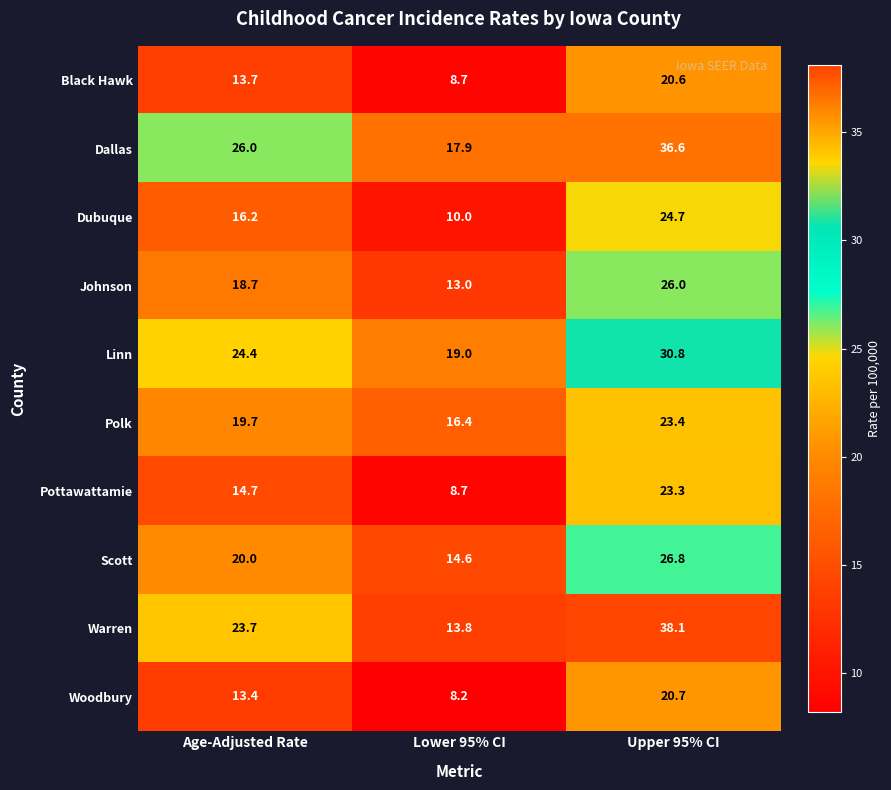

Reading left to right, list all the values displayed in this chart.

Black Hawk: 13.7	8.7	20.6
Dallas: 26.0	17.9	36.6
Dubuque: 16.2	10.0	24.7
Johnson: 18.7	13.0	26.0
Linn: 24.4	19.0	30.8
Polk: 19.7	16.4	23.4
Pottawattamie: 14.7	8.7	23.3
Scott: 20.0	14.6	26.8
Warren: 23.7	13.8	38.1
Woodbury: 13.4	8.2	20.7